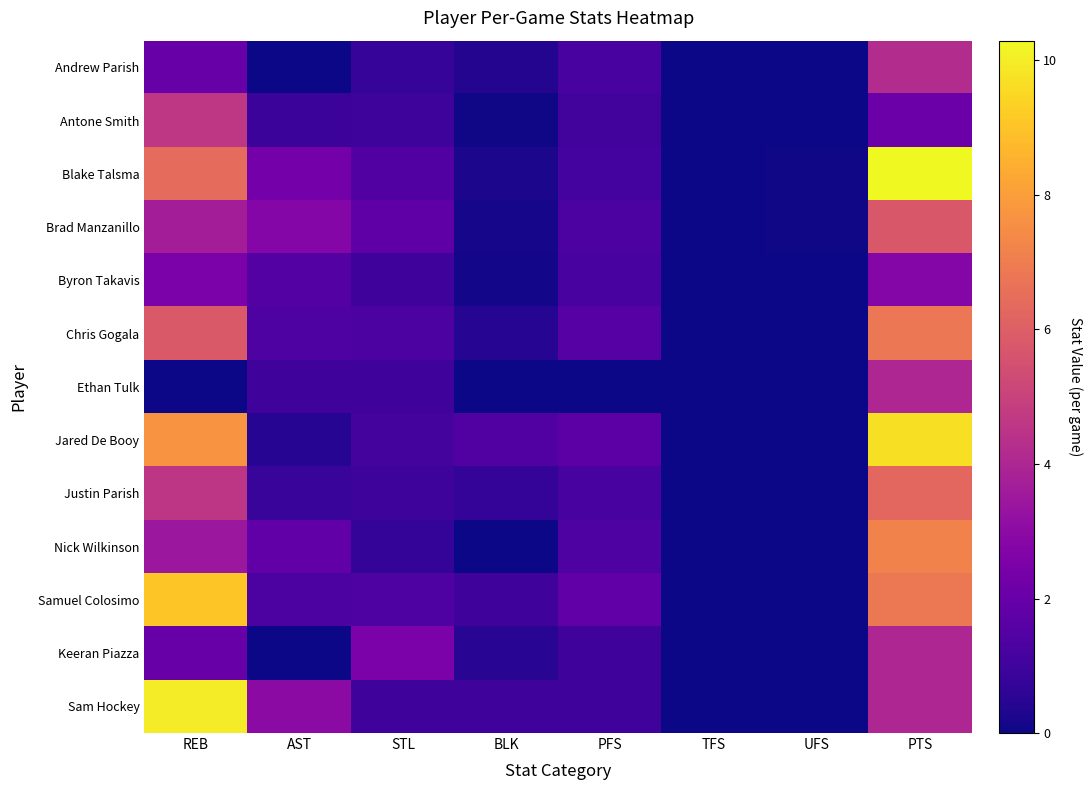

Reading left to right, extract all data points from this chart.

Andrew Parish: REB=2.0	AST=0.0	STL=0.8	BLK=0.4	PFS=1.2	TFS=0.0	UFS=0.0	PTS=4.2
Antone Smith: REB=4.6	AST=0.9	STL=0.9	BLK=0.1	PFS=1.1	TFS=0.0	UFS=0.0	PTS=2.1
Blake Talsma: REB=6.4	AST=2.3	STL=1.4	BLK=0.2	PFS=1.1	TFS=0.0	UFS=0.1	PTS=10.3
Brad Manzanillo: REB=3.7	AST=2.8	STL=1.7	BLK=0.2	PFS=1.3	TFS=0.0	UFS=0.1	PTS=5.8
Byron Takavis: REB=2.5	AST=1.5	STL=1.0	BLK=0.1	PFS=1.2	TFS=0.0	UFS=0.0	PTS=2.8
Chris Gogala: REB=5.8	AST=1.4	STL=1.3	BLK=0.4	PFS=1.5	TFS=0.0	UFS=0.0	PTS=6.8
Ethan Tulk: REB=0.0	AST=1.0	STL=1.0	BLK=0.0	PFS=0.0	TFS=0.0	UFS=0.0	PTS=4.0
Jared De Booy: REB=7.7	AST=0.4	STL=1.1	BLK=1.4	PFS=1.7	TFS=0.0	UFS=0.0	PTS=9.7
Justin Parish: REB=4.6	AST=0.8	STL=0.9	BLK=0.8	PFS=1.2	TFS=0.0	UFS=0.0	PTS=6.3
Nick Wilkinson: REB=3.4	AST=1.8	STL=0.7	BLK=0.0	PFS=1.3	TFS=0.0	UFS=0.0	PTS=7.2
Samuel Colosimo: REB=9.1	AST=1.3	STL=1.4	BLK=1.0	PFS=1.8	TFS=0.0	UFS=0.0	PTS=6.8
Keeran Piazza: REB=2.0	AST=0.0	STL=2.5	BLK=0.5	PFS=1.0	TFS=0.0	UFS=0.0	PTS=4.0
Sam Hockey: REB=10.0	AST=3.0	STL=1.0	BLK=1.0	PFS=1.0	TFS=0.0	UFS=0.0	PTS=4.0